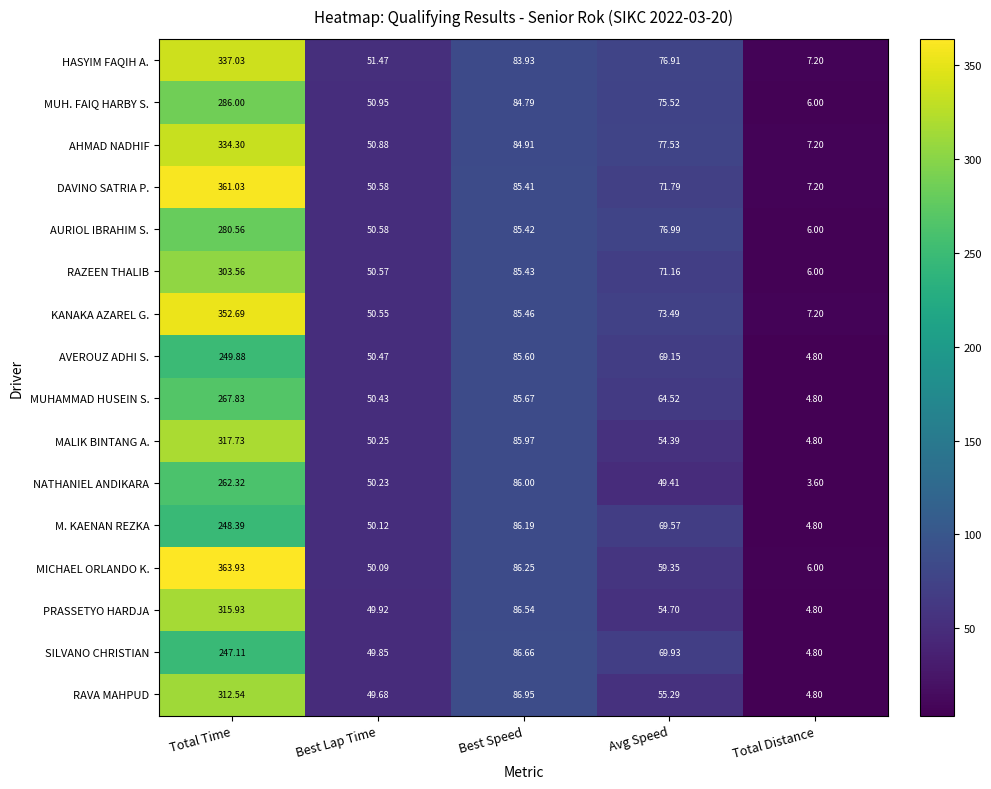

How many categories are shown in the chart?

5